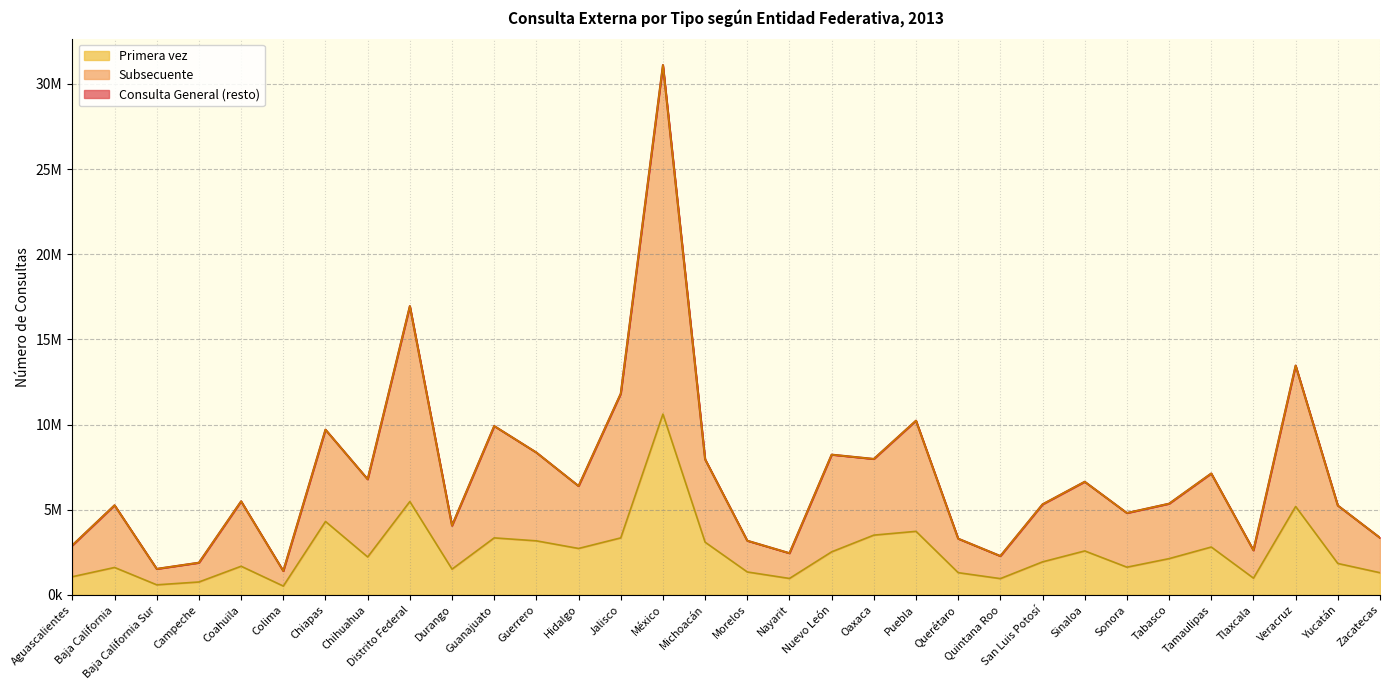

Does the chart display data point markers on the line(s)?

No